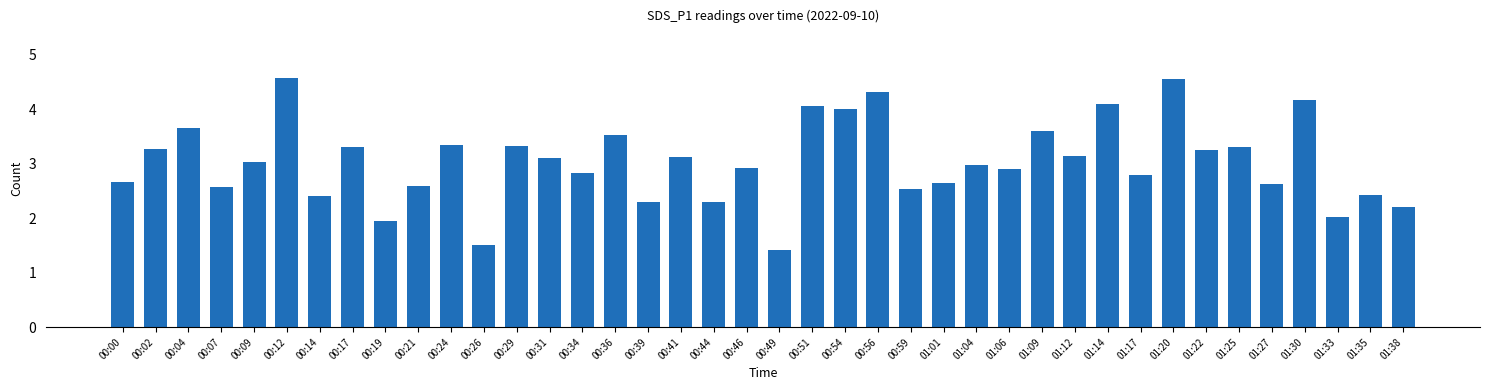

What is the difference between the second highest and minimum values?

3.1